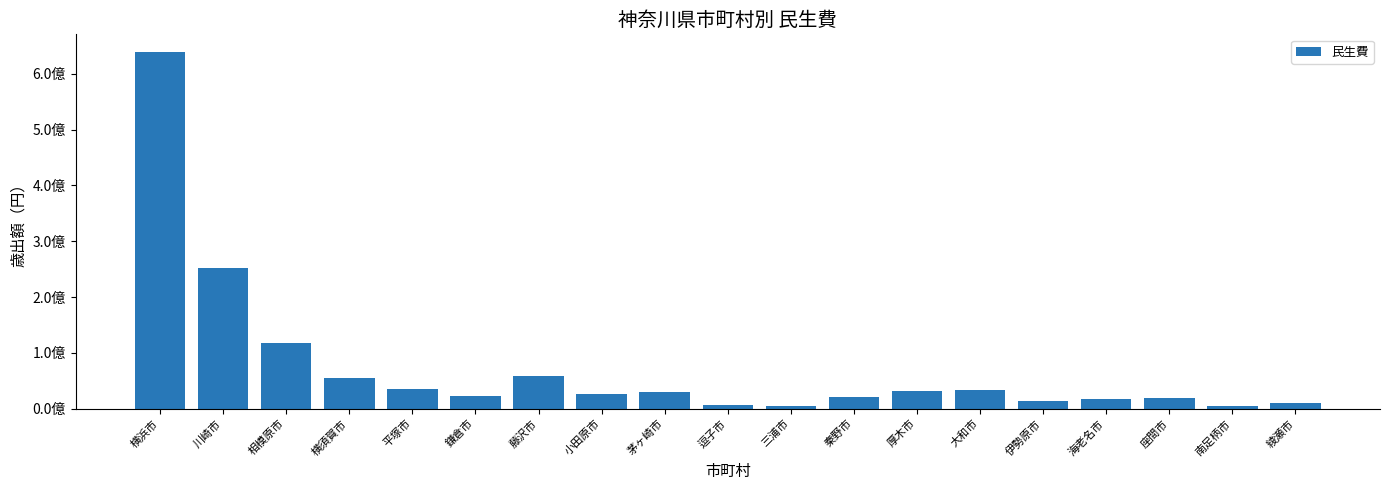

Reading right to left, transcribe all the data shown in this chart.

綾瀬市=10957649	南足柄市=5103466	座間市=18460051	海老名市=16990034	伊勢原市=13216110	大和市=33771124	厚木市=32184411	秦野市=21806248	三浦市=5714913	逗子市=7443802	茅ヶ崎市=29808373	小田原市=27229035	藤沢市=59474507	鎌倉市=22738466	平塚市=36145060	横須賀市=55076947	相模原市=117039937	川崎市=252560650	横浜市=638788275